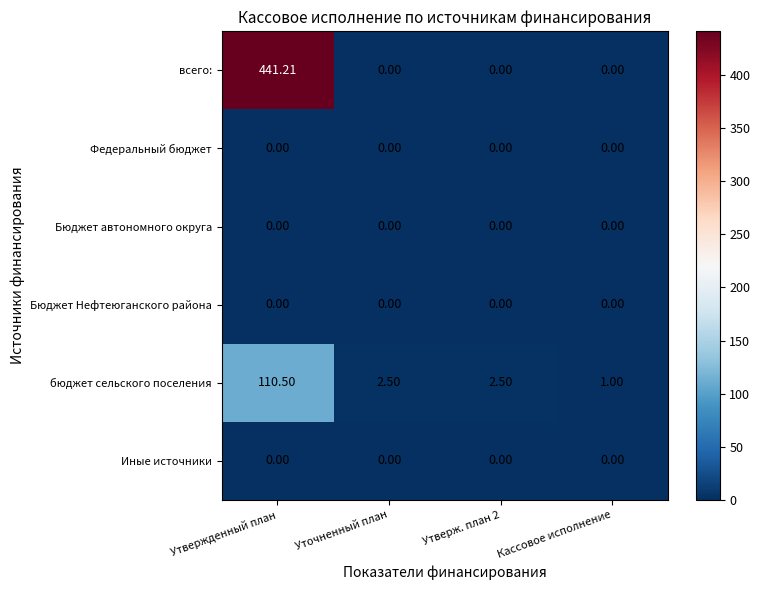

Which series changed the most between Утвержденный план and Кассовое исполнение?

всего: